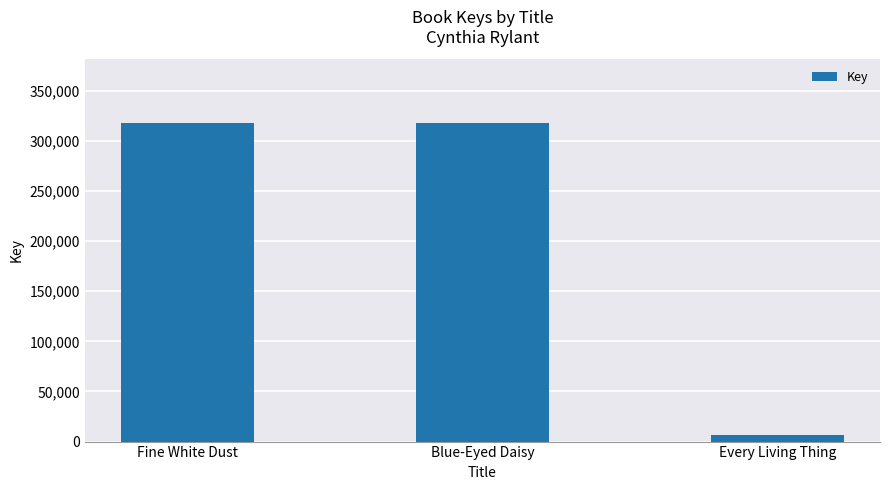

What is the greatest value displayed?

317694